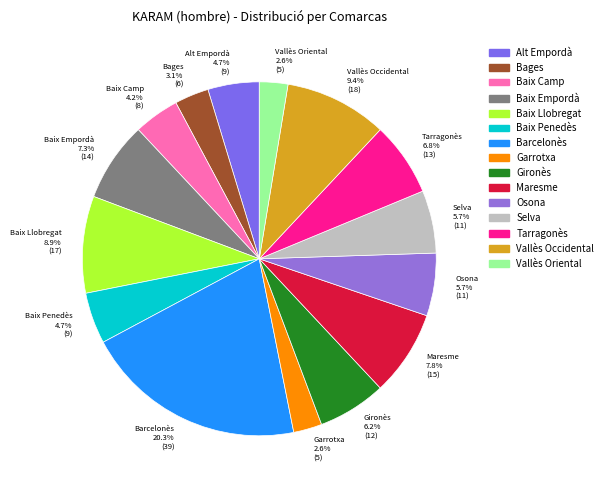

What is the ratio of the value at Baix Empordà 7.3% (14) to the value at Vallès Occidental 9.4% (18)?

0.8